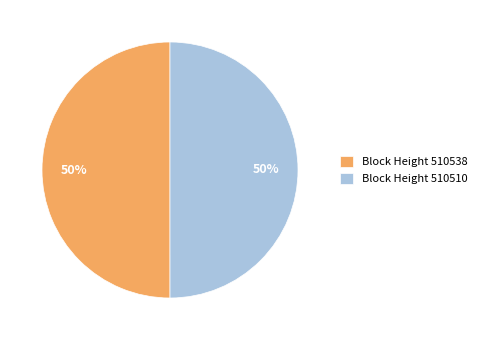

Is the sum of Block Height 510538 and Block Height 510510 greater than half?

Yes